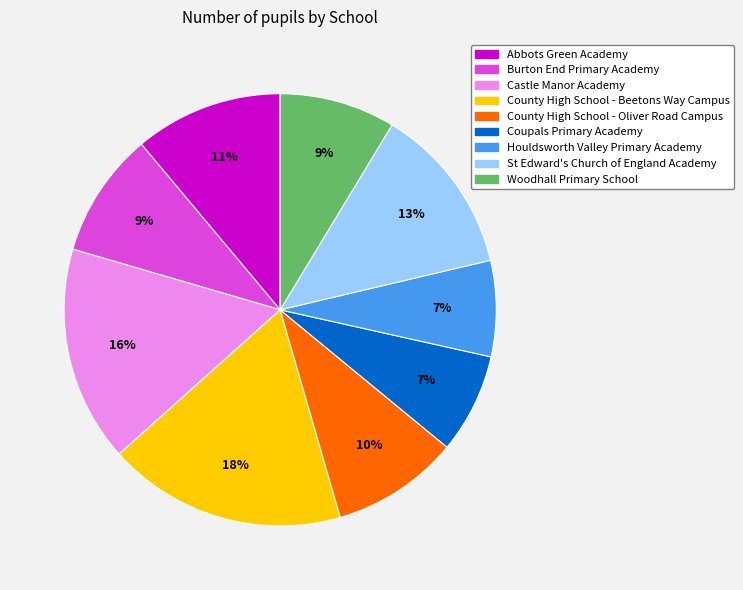

Does Abbots Green Academy account for over 50% of the chart?

No